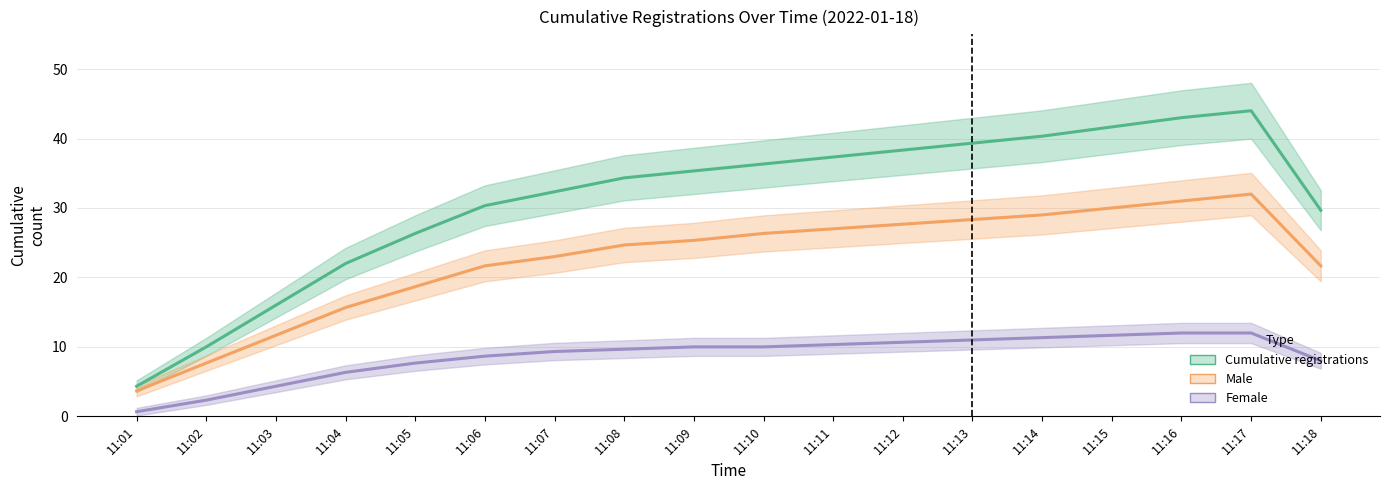

True or false: Female and Cumulative registrations intersect in this chart.

False